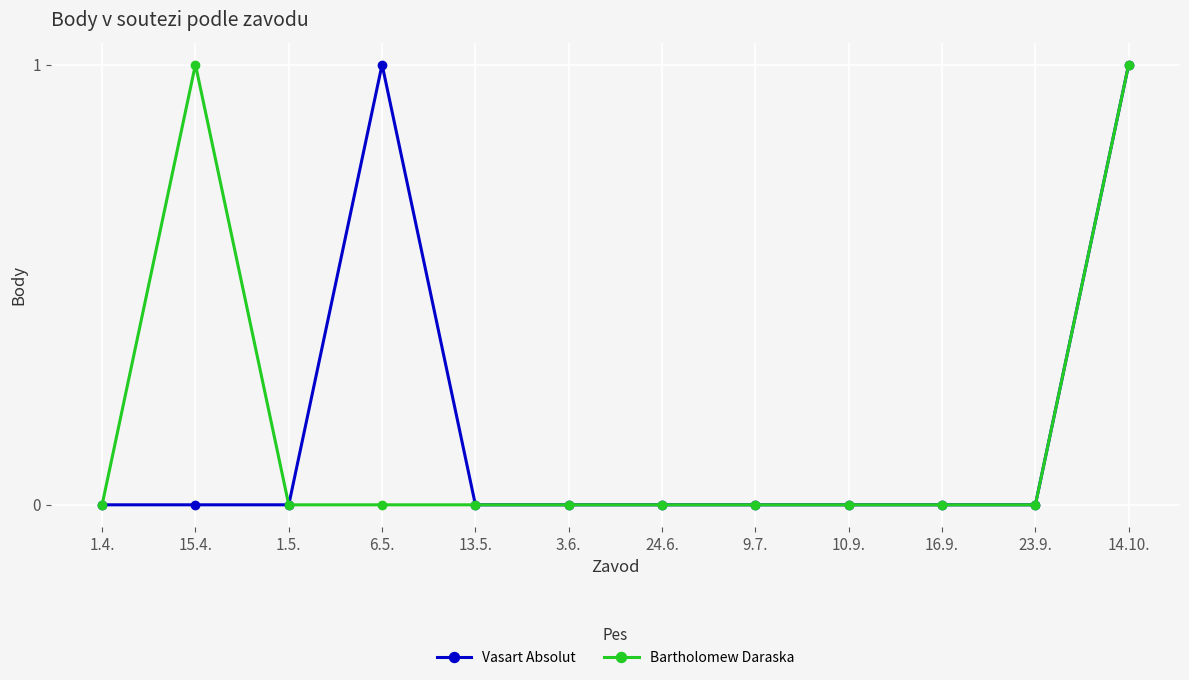

Between 15.4. and 3.6., which series saw the biggest shift?

Bartholomew Daraska